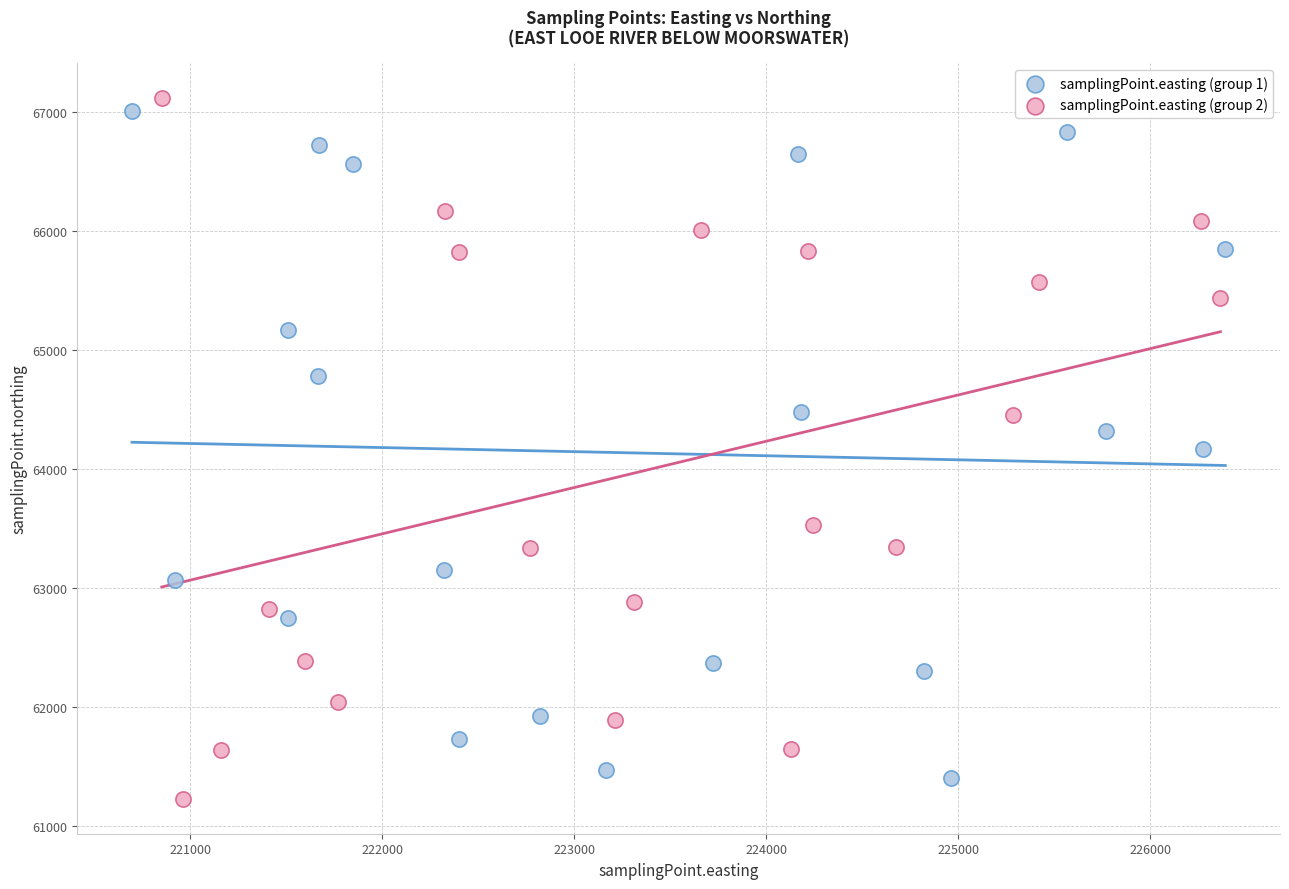

Which series contains the highest Y value?

samplingPoint.easting (group 2)